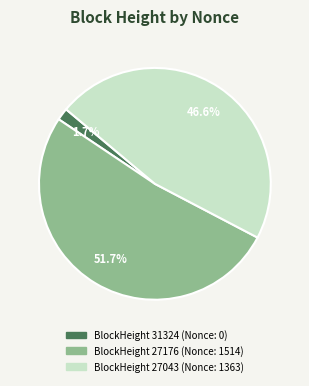

Does any single category account for the majority?

Yes